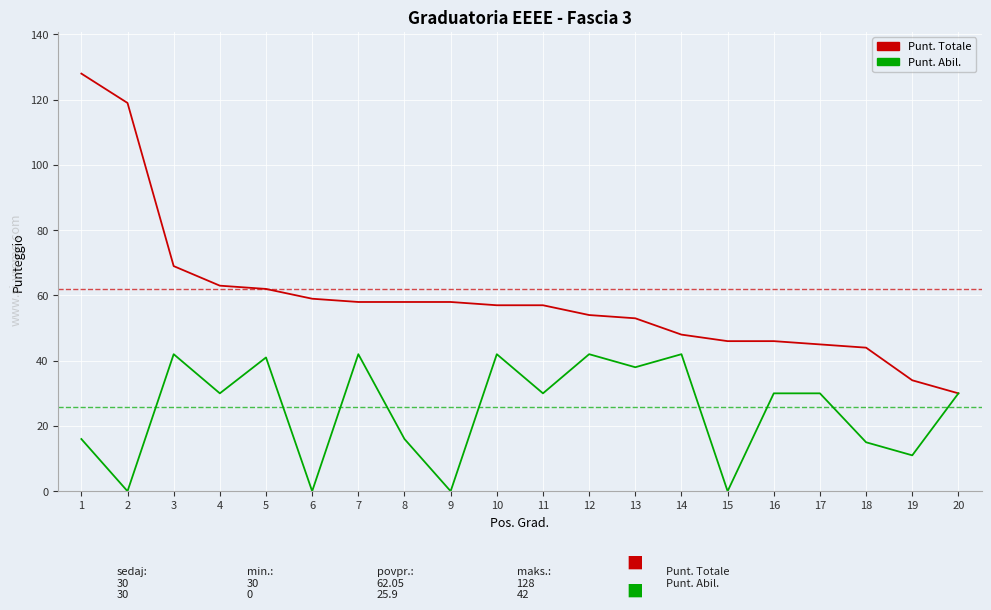

Where is Punt. Totale nearest to the value 79?

3